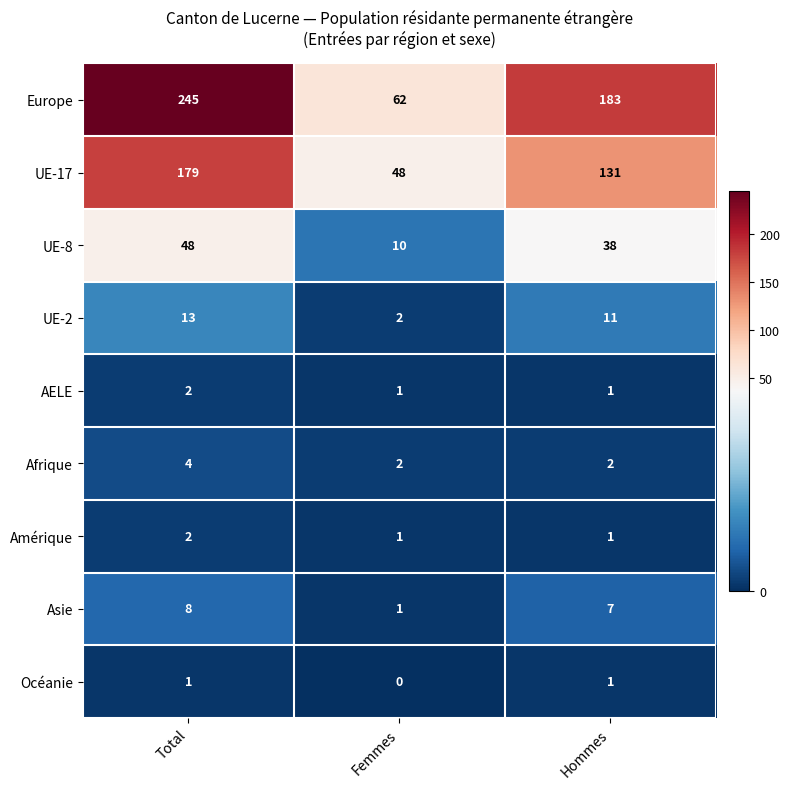

The value of AELE at Total is 1. True or false?

False